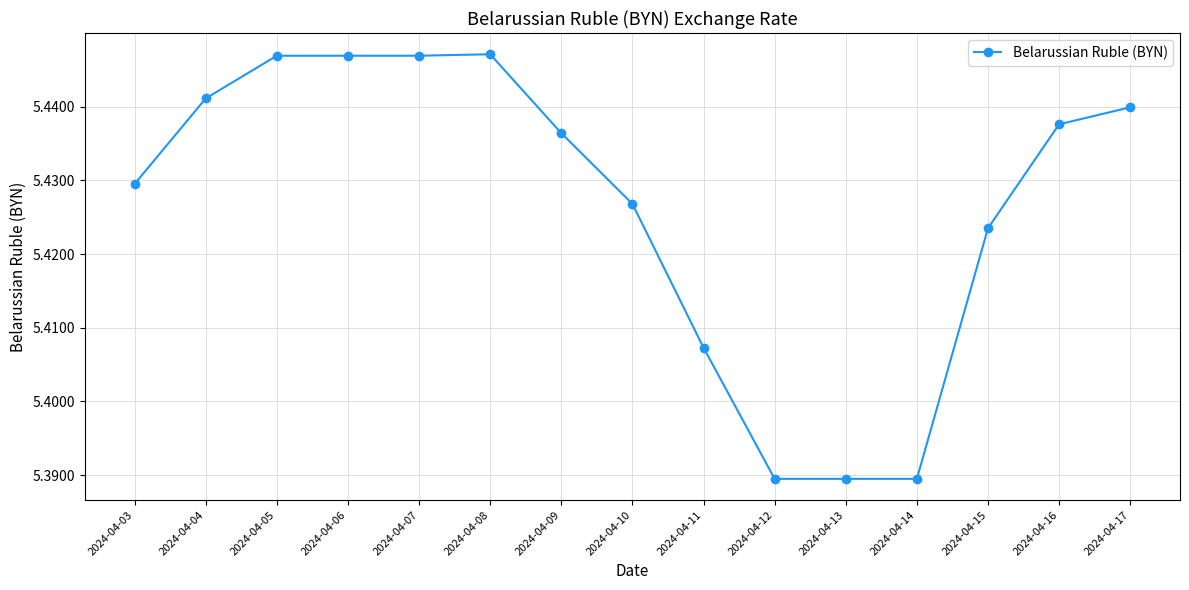

Is it true that the value at 2024-04-07 is 2.1?

False